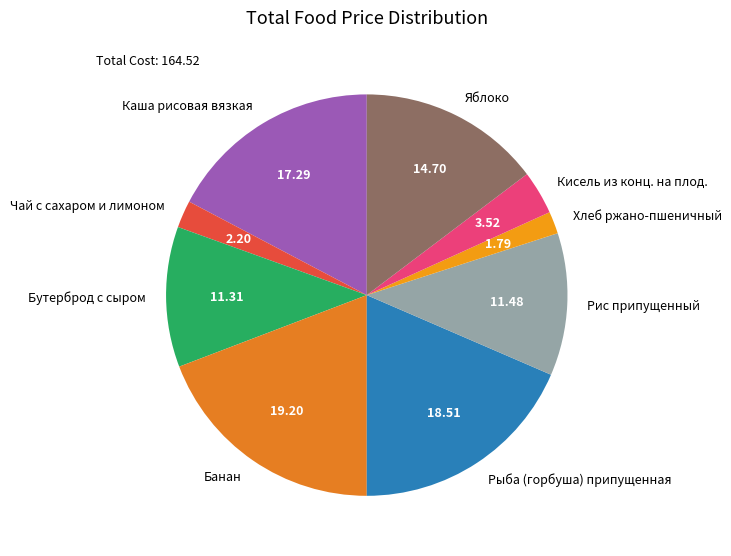

Is the sum of Чай с сахаром и лимоном and Яблоко greater than half?

No